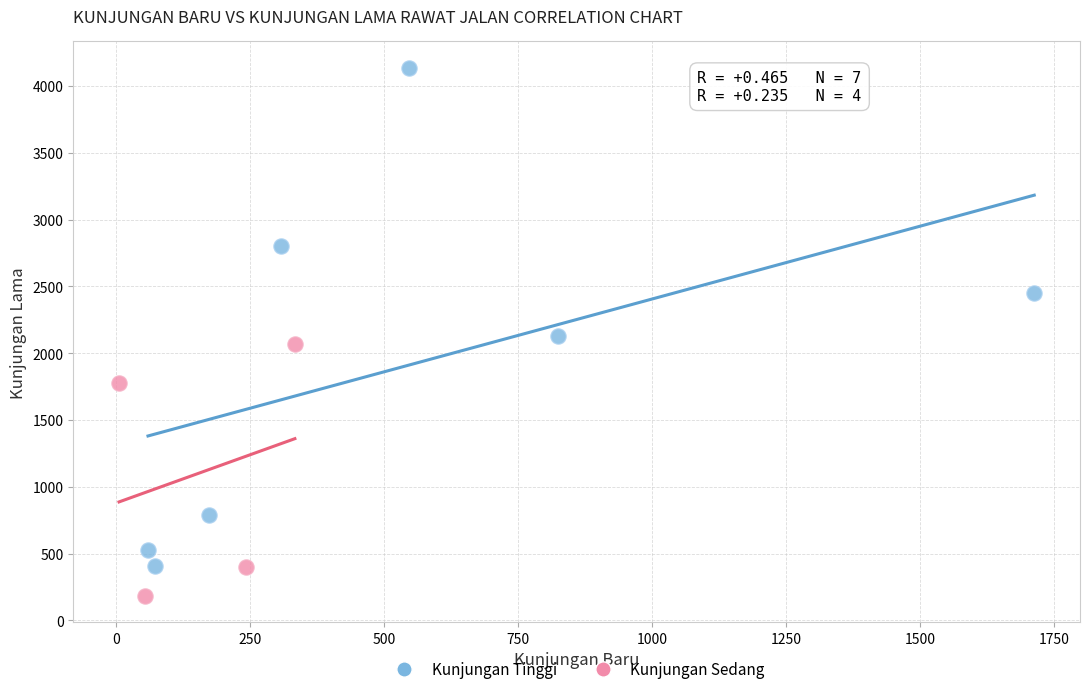

Which series reaches the maximum Y coordinate?

Kunjungan Tinggi